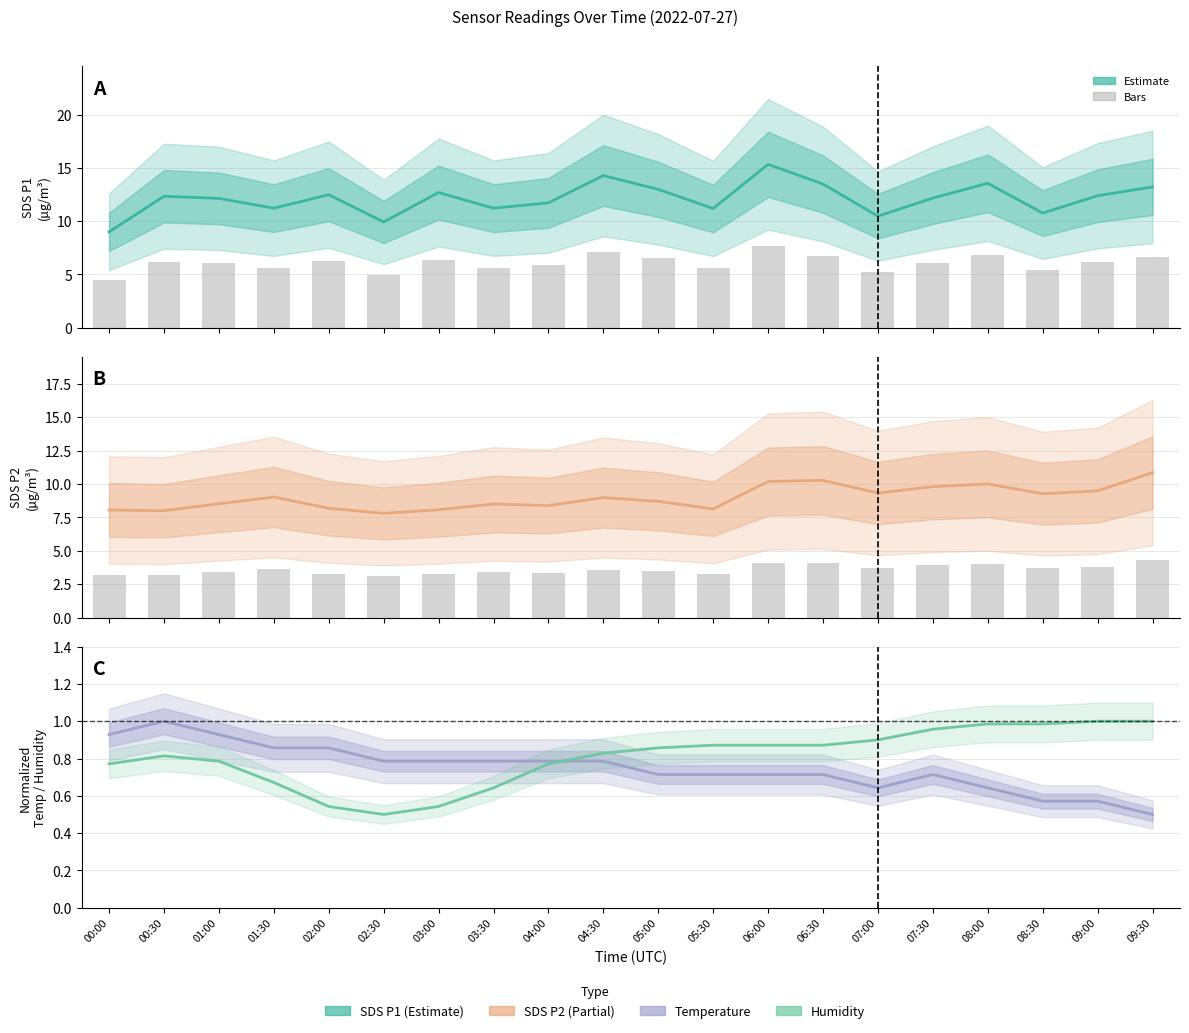

What is the difference between the maximum and minimum values in the Temp series?

0.5